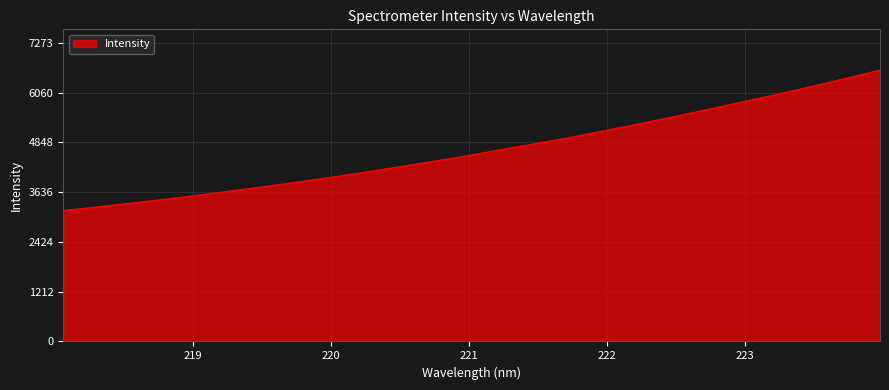

What is the maximum value shown in the chart?

6611.8